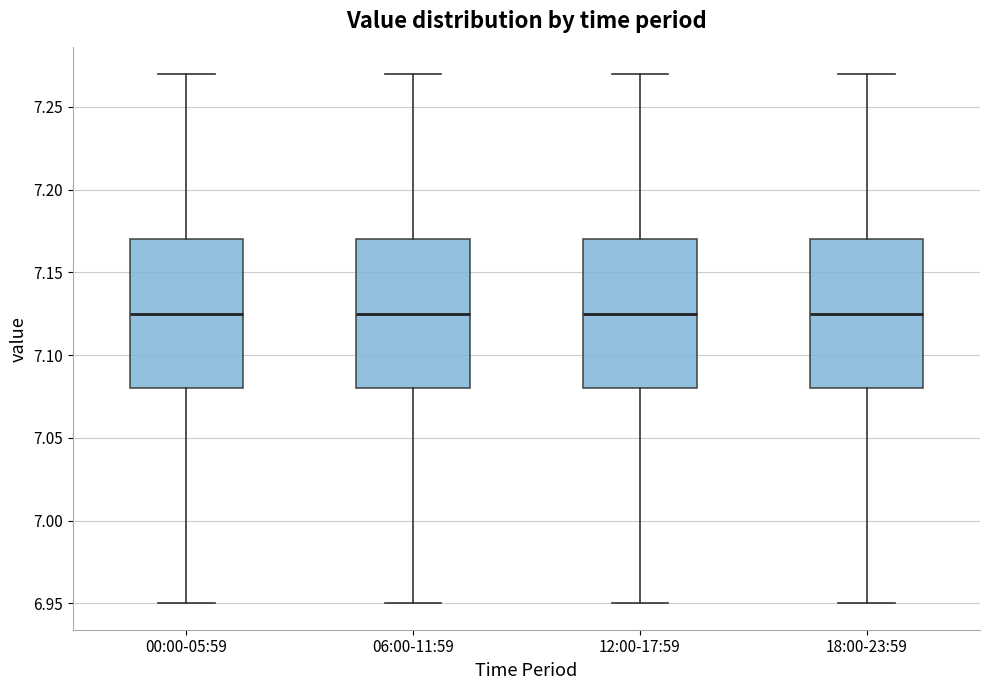

Where is the lower edge of the box for 12:00-17:59 on the y-axis? The values are not printed on the chart, so give them approximately, as read against the axis.

7.080